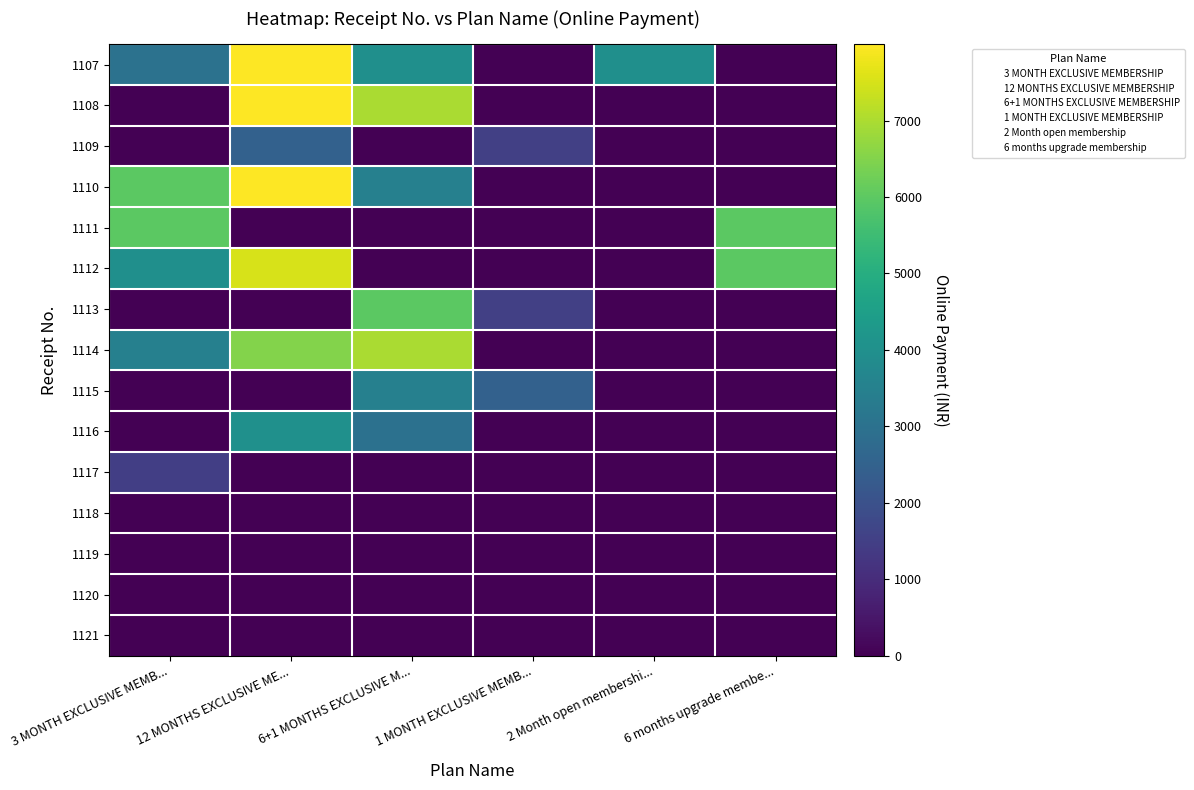

Rank the series at 12 MONTHS EXCLUSIVE ME... from highest to lowest value.

1107, 1108, 1110, 1112, 1114, 1116, 1109, 1111, 1113, 1115, 1117, 1118, 1119, 1120, 1121